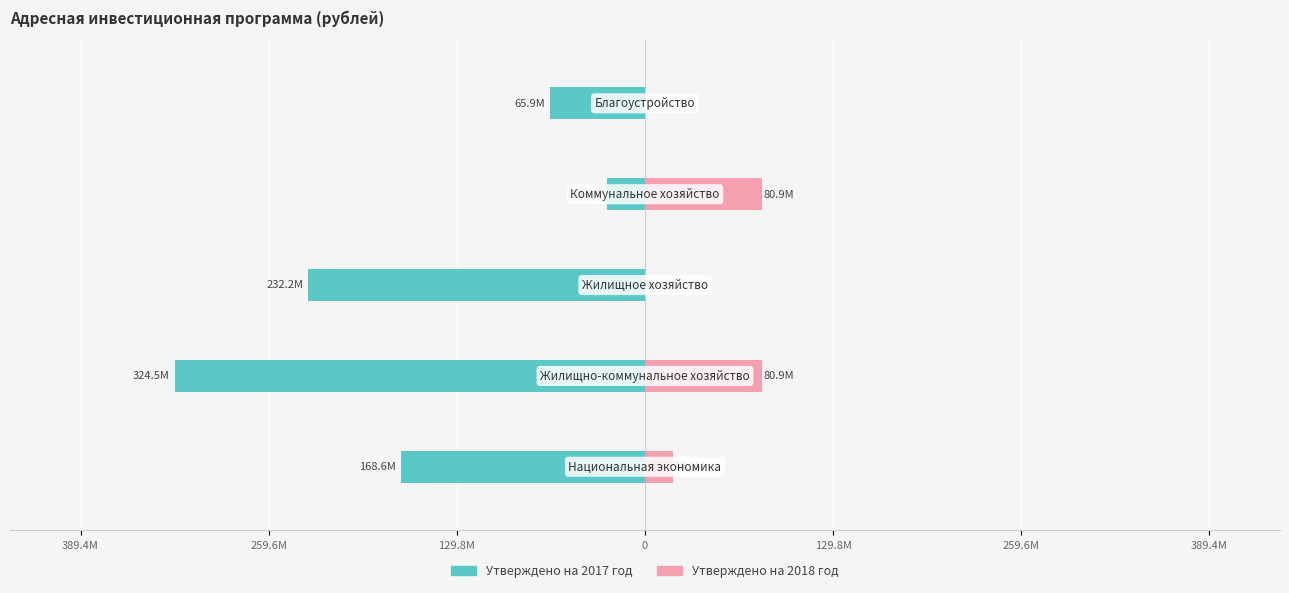

Reading right to left, what are all the values shown in this chart?

Утверждено на 2017 год: 129.8М=-65851368.0	0=-26485230.0	129.8М=-232156987.0	259.6М=-324493585.0	389.4М=-168562312.0
Утверждено на 2018 год: 129.8М=0.0	0=80898986.0	129.8М=0.0	259.6М=80898986.0	389.4М=19101014.0